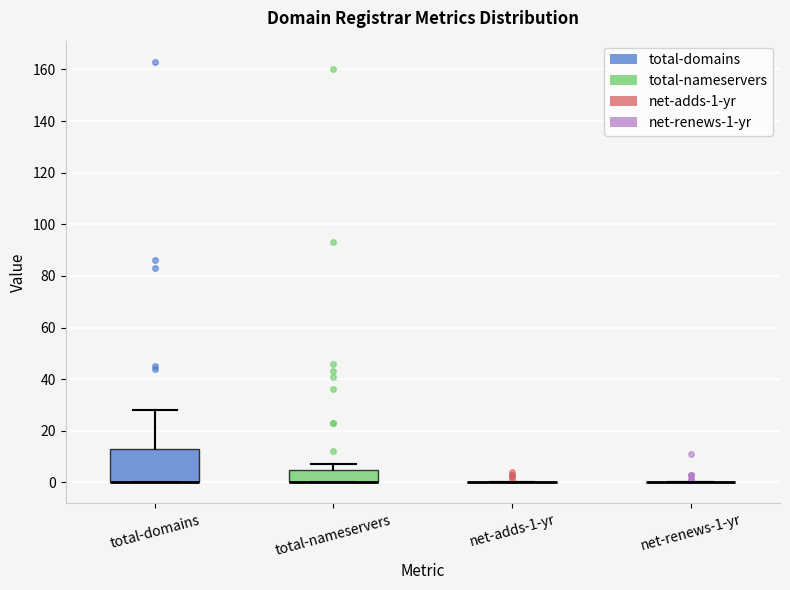

Which box is the tallest, from its lower edge to its upper edge?

total-domains